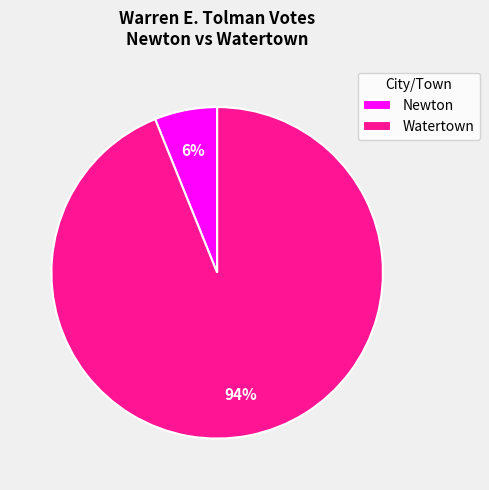

Which category has the biggest portion of the pie?

Watertown